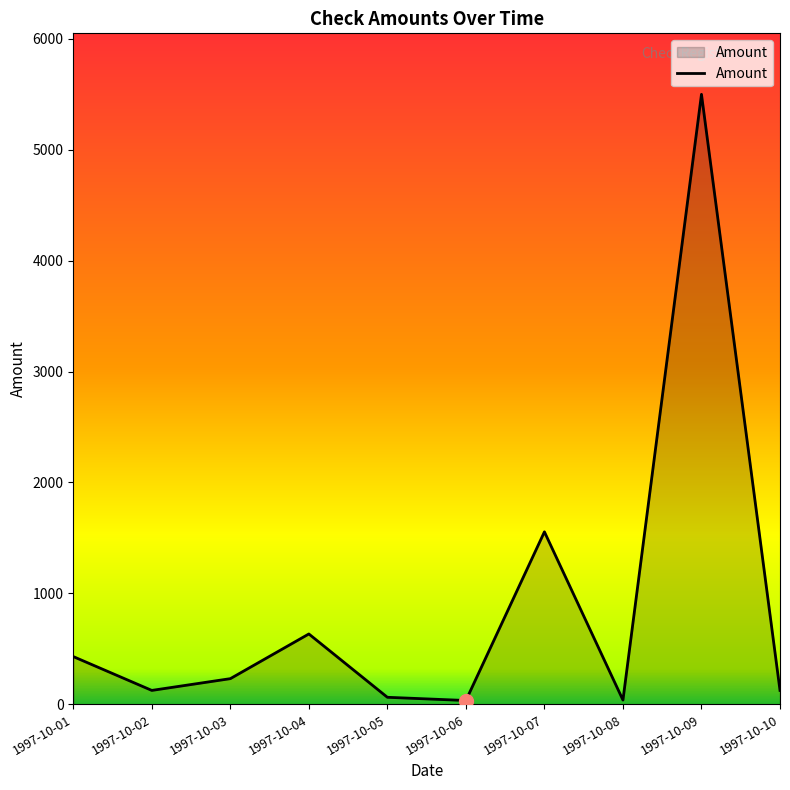

Which has a higher value, 1997-10-09 or 1997-10-07?

1997-10-09